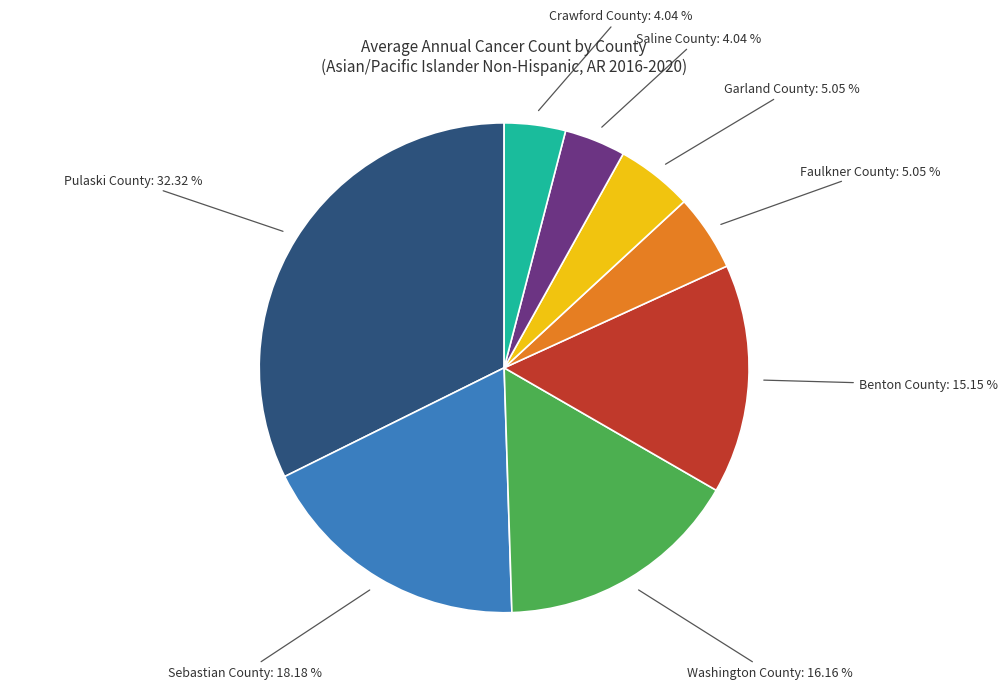

Does any single category account for the majority?

No